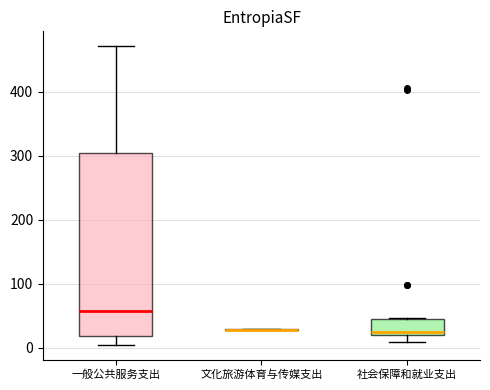

Reading left to right, transcribe this box plot: for each box, give where its median line is, the range the box spans, and where its two whiskers end, as read against the y-axis. The values are not printed on the chart, so give them approximately, as read against the axis.

一般公共服务支出: median 60, box 20 to 300, whiskers 0 to 470
文化旅游体育与传媒支出: box collapsed to a line at 30, whiskers 30 to 30
社会保障和就业支出: median 30, box 20 to 50, whiskers 10 to 50